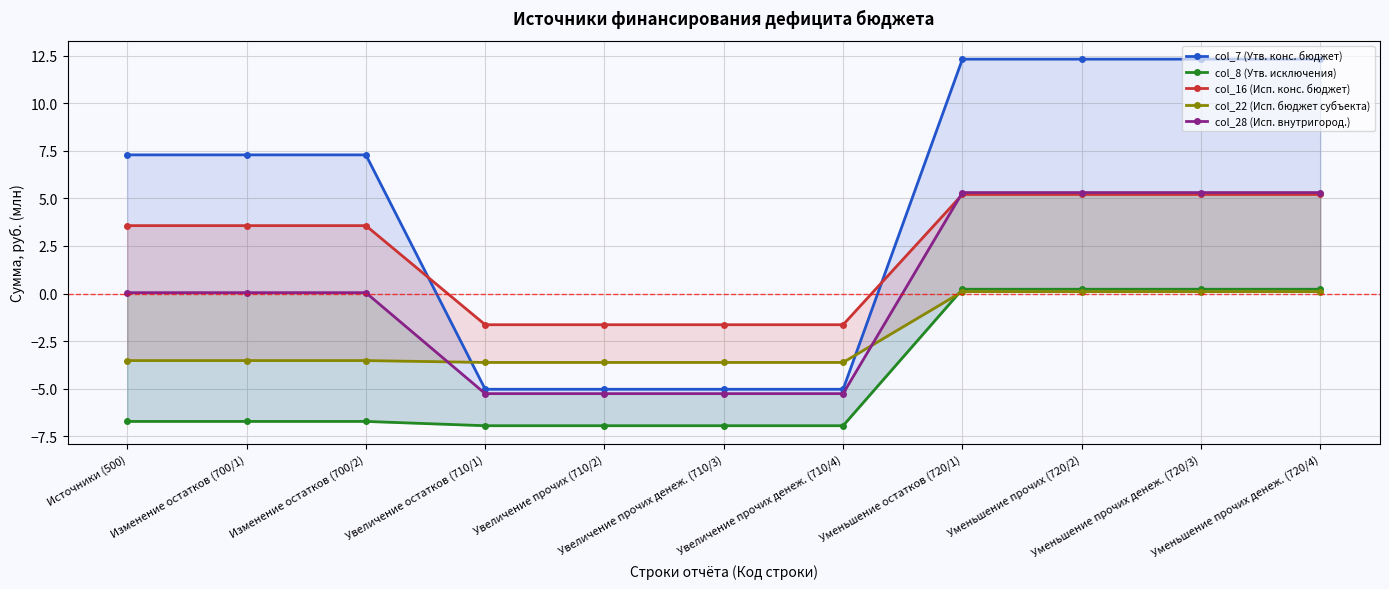

True or false: col_16 (Исп. конс. бюджет) has more than 0 interior local peaks.

False